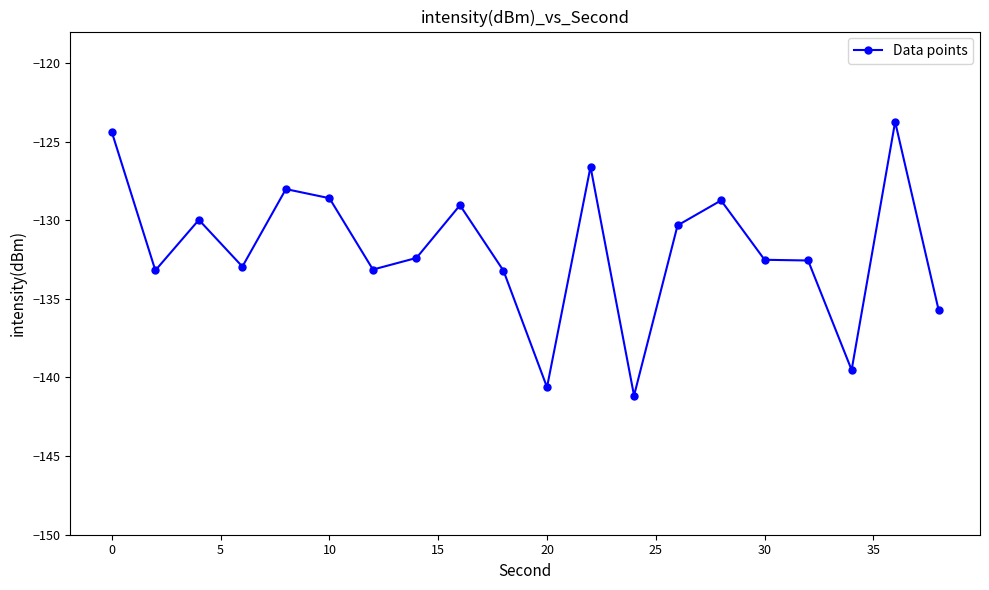

True or false: the data has more than 0 interior local peaks.

True